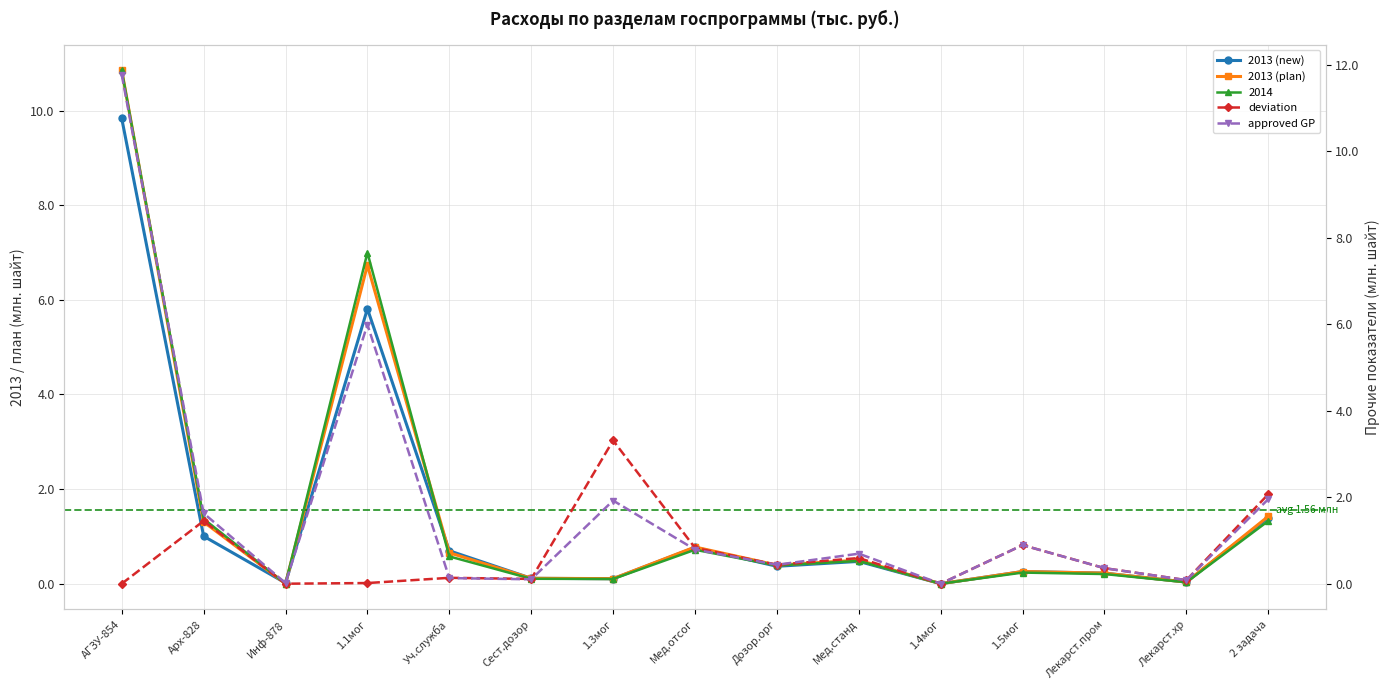

True or false: approved GP and deviation cross at least once.

True